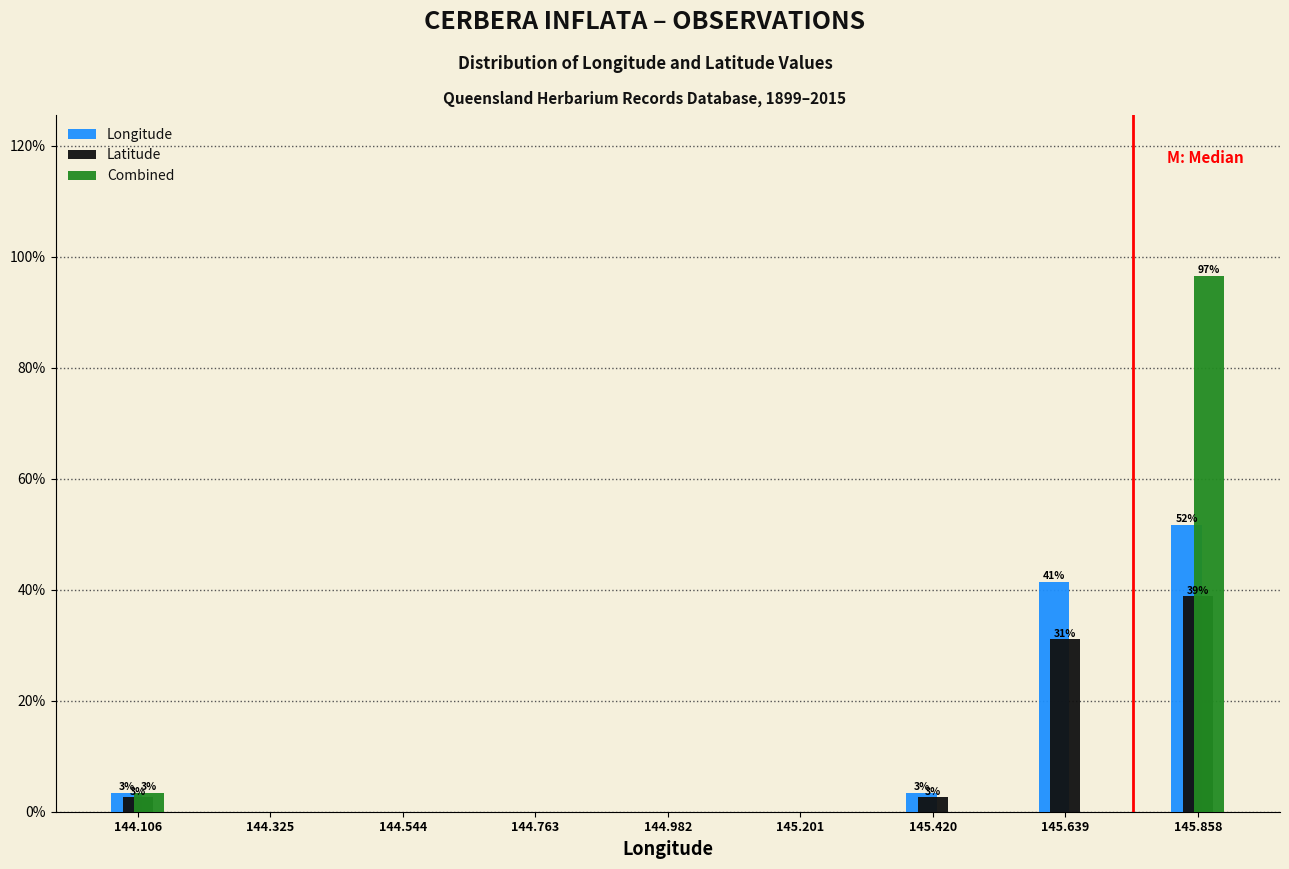

Reading left to right, what are all the values shown in this chart?

Longitude: 144.106=3.4	144.325=0.0	144.544=0.0	144.763=0.0	144.982=0.0	145.201=0.0	145.420=3.4	145.639=41.4	145.858=51.7
Latitude: 144.106=2.6	144.325=0.0	144.544=0.0	144.763=0.0	144.982=0.0	145.201=0.0	145.420=2.6	145.639=31.0	145.858=38.8
Combined: 144.106=3.4	144.325=0.0	144.544=0.0	144.763=0.0	144.982=0.0	145.201=0.0	145.420=0.0	145.639=0.0	145.858=96.6